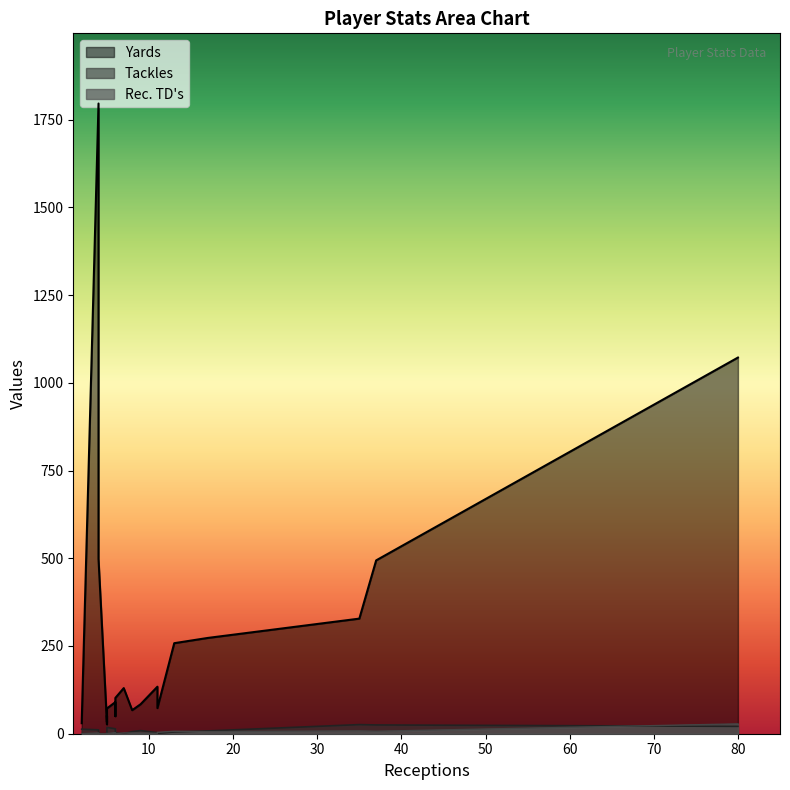

Between 4 and 15, which is larger?

4